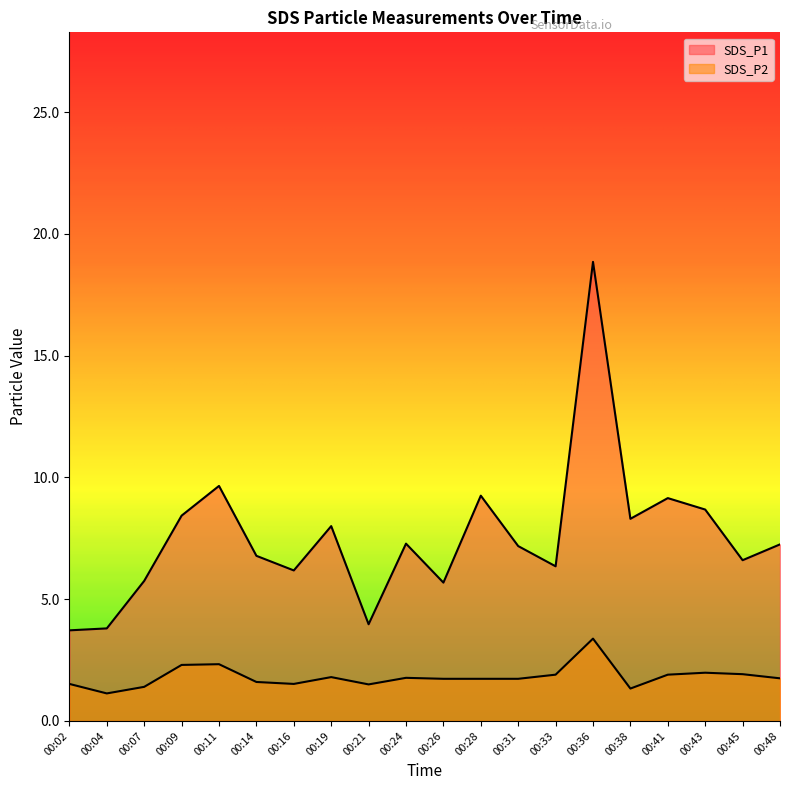

Rank the series by their average value, from highest to lowest.

SDS_P1, SDS_P2